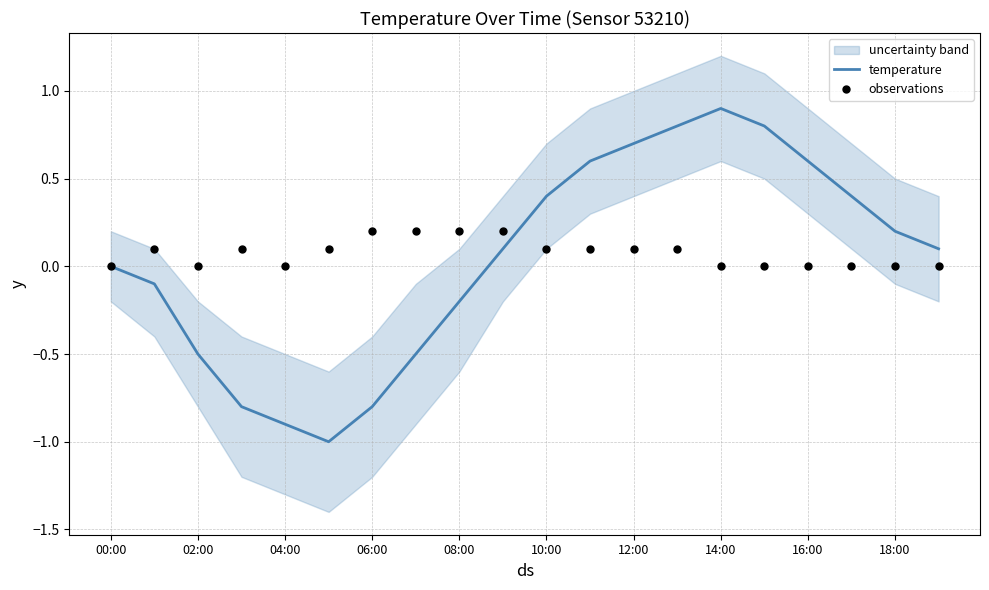

Which series has the widest spread of Y values?

temperature